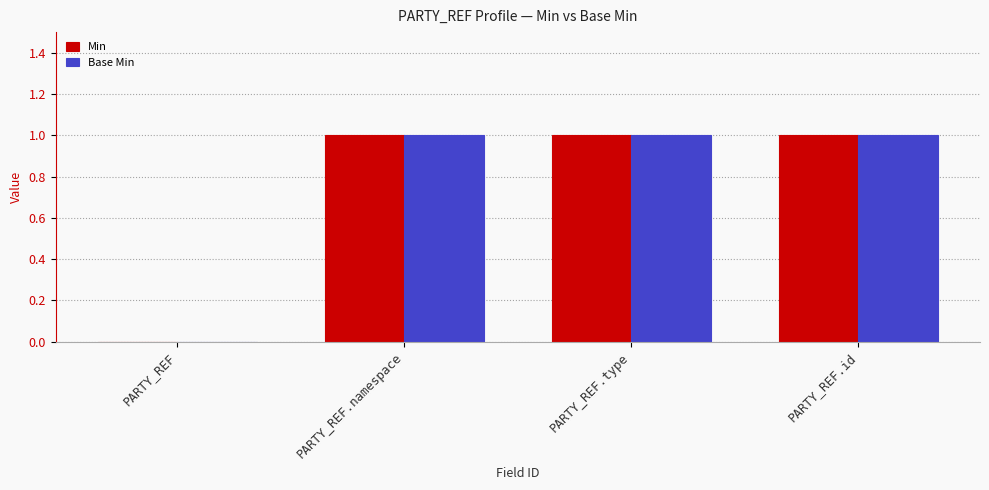

Does the chart contain stacked bars?

No